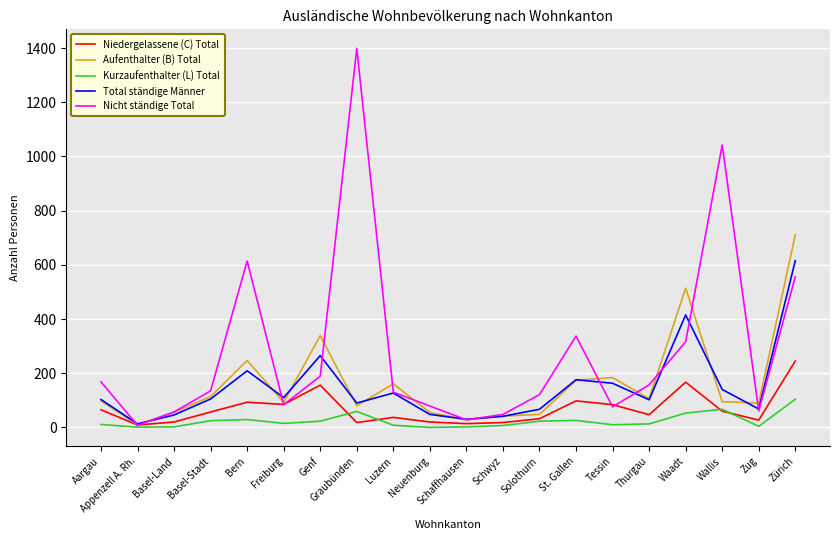

True or false: Aufenthalter (B) Total has more than 0 interior local peaks.

True